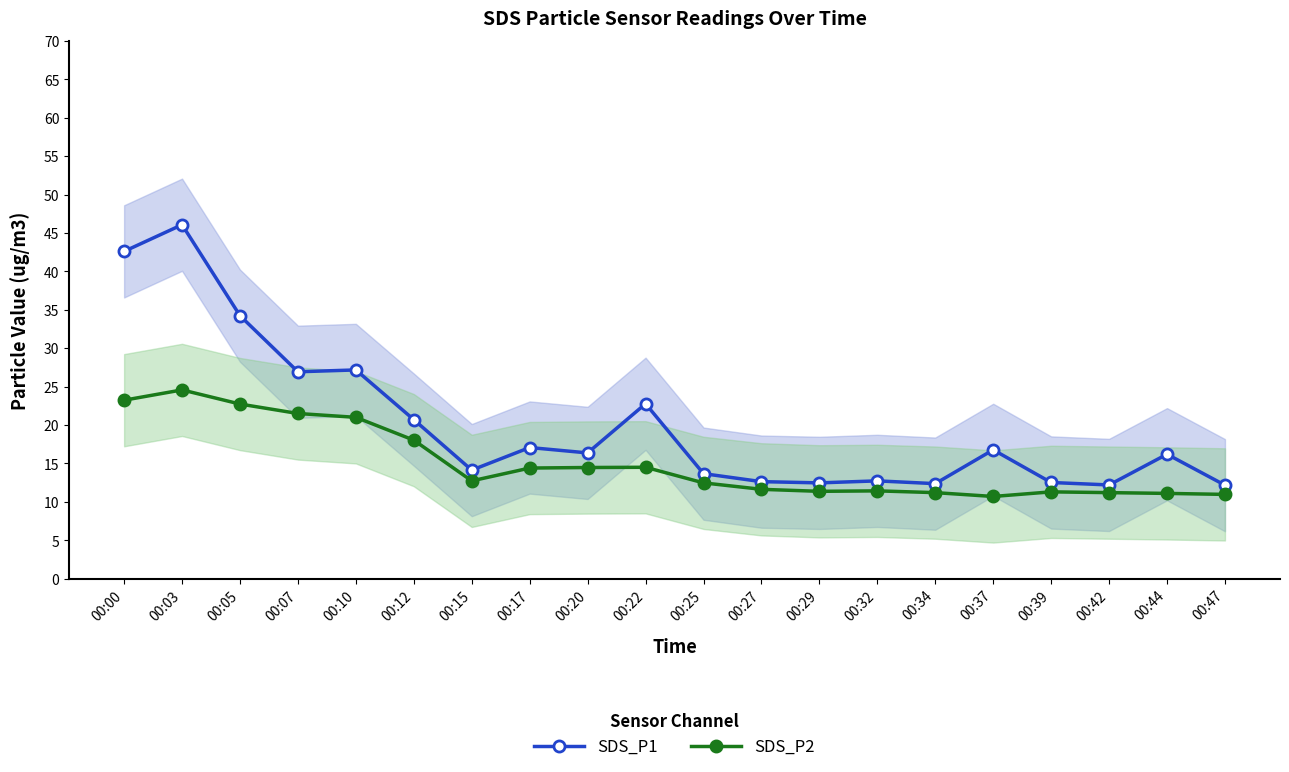

Which category has the highest value in the SDS_P1 series?

00:03